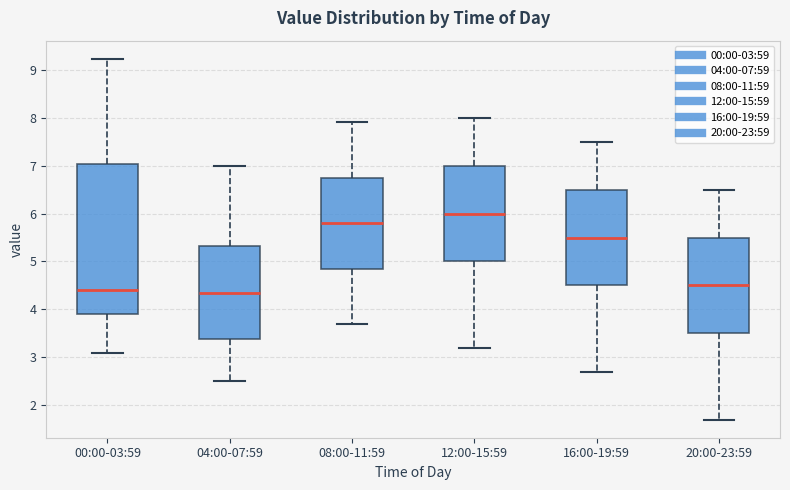

Which box has the highest median line?

12:00-15:59